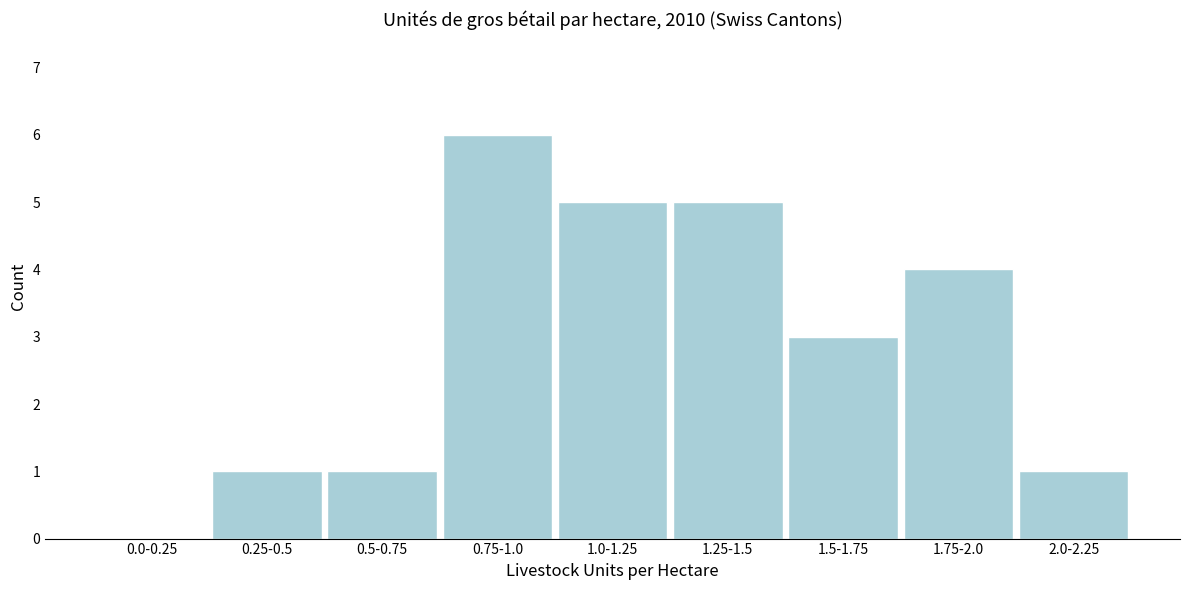

Reading left to right, list all the values displayed in this chart.

0.0-0.25=0	0.25-0.5=1	0.5-0.75=1	0.75-1.0=6	1.0-1.25=5	1.25-1.5=5	1.5-1.75=3	1.75-2.0=4	2.0-2.25=1